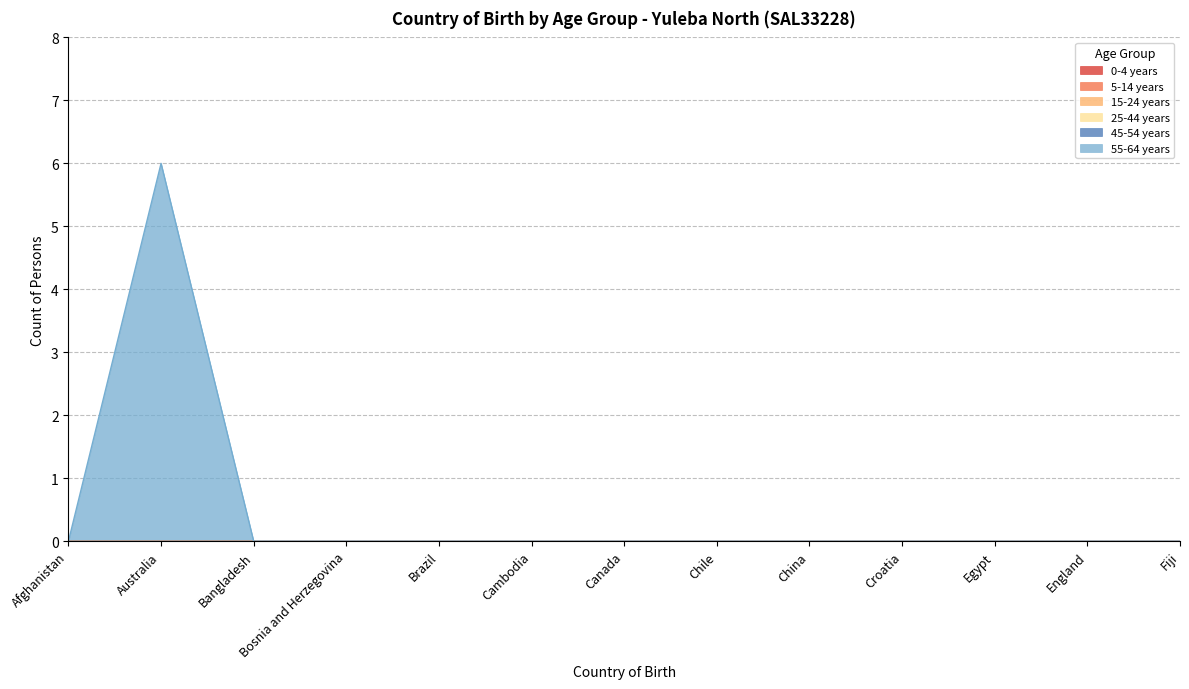

Between Bangladesh and China, which series saw the biggest shift?

0-4 years